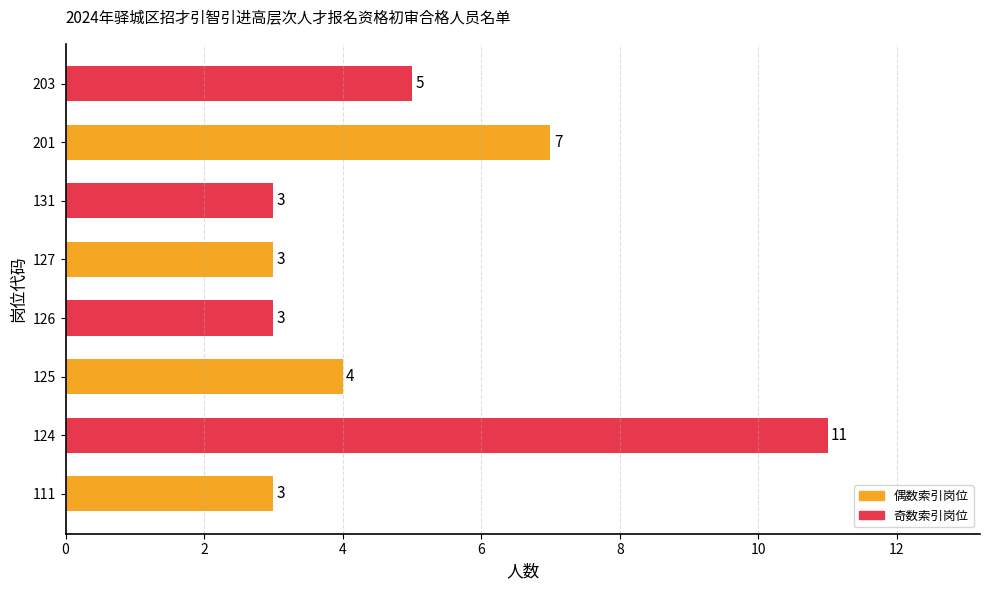

How many series are shown in this chart?

1